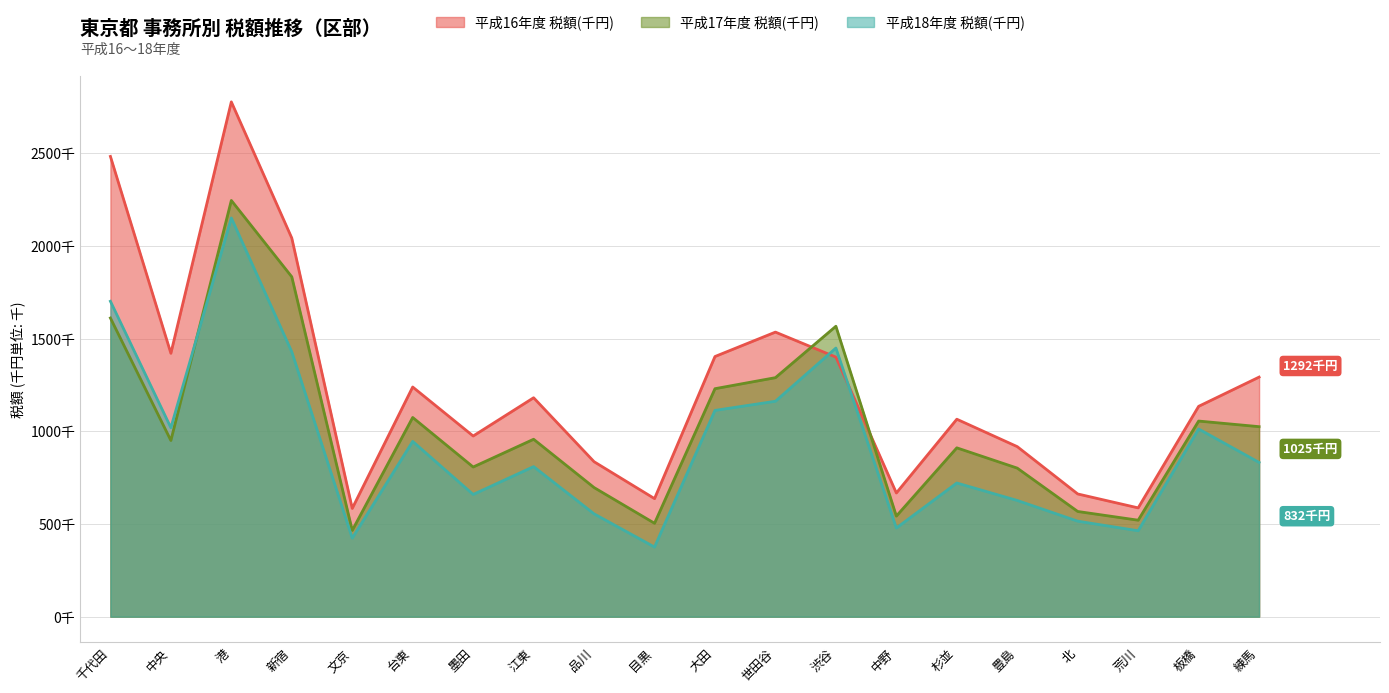

How many interior local peaks does the 平成18年度 税額(千円) series have?

6